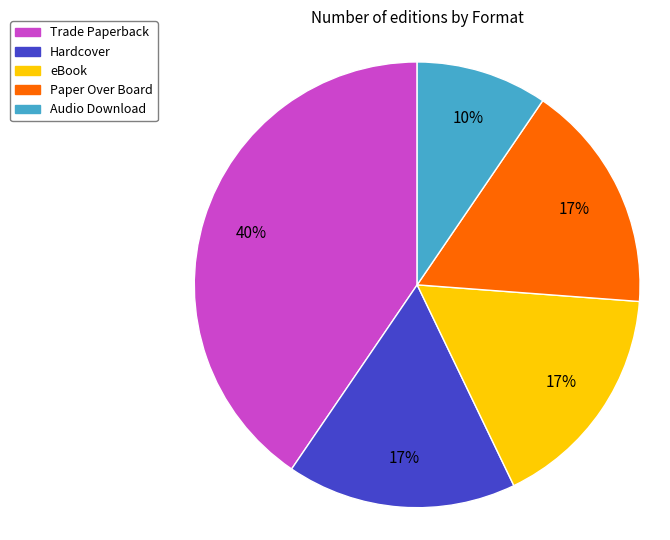

The eBook slice represents 17% of the pie. True or false?

True